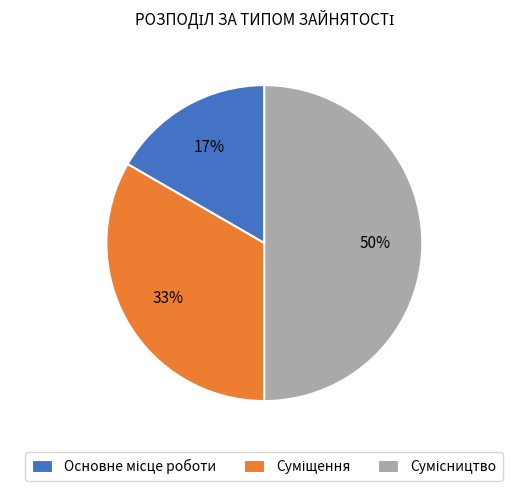

To the nearest percent, what is the difference between the largest and smallest slice percentages?

33%